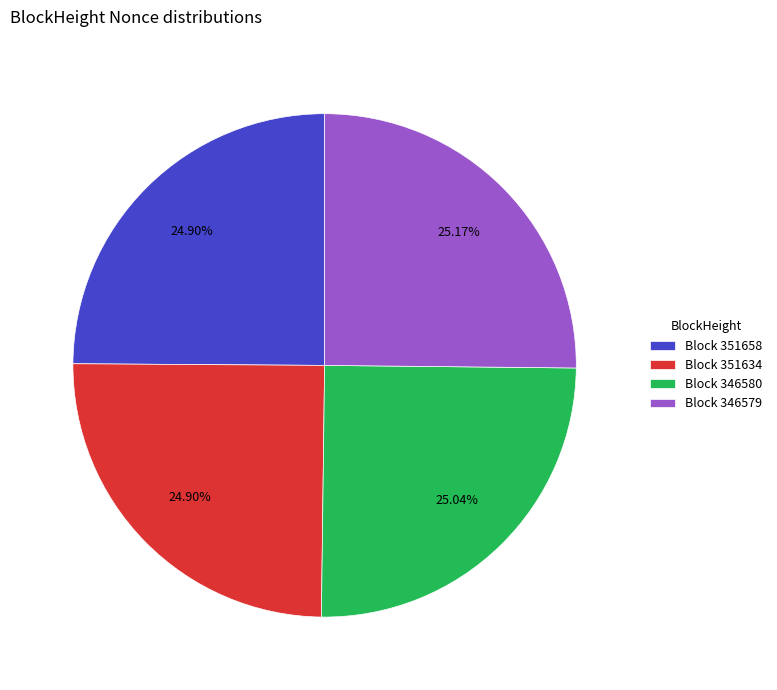

Does any single category account for the majority?

No